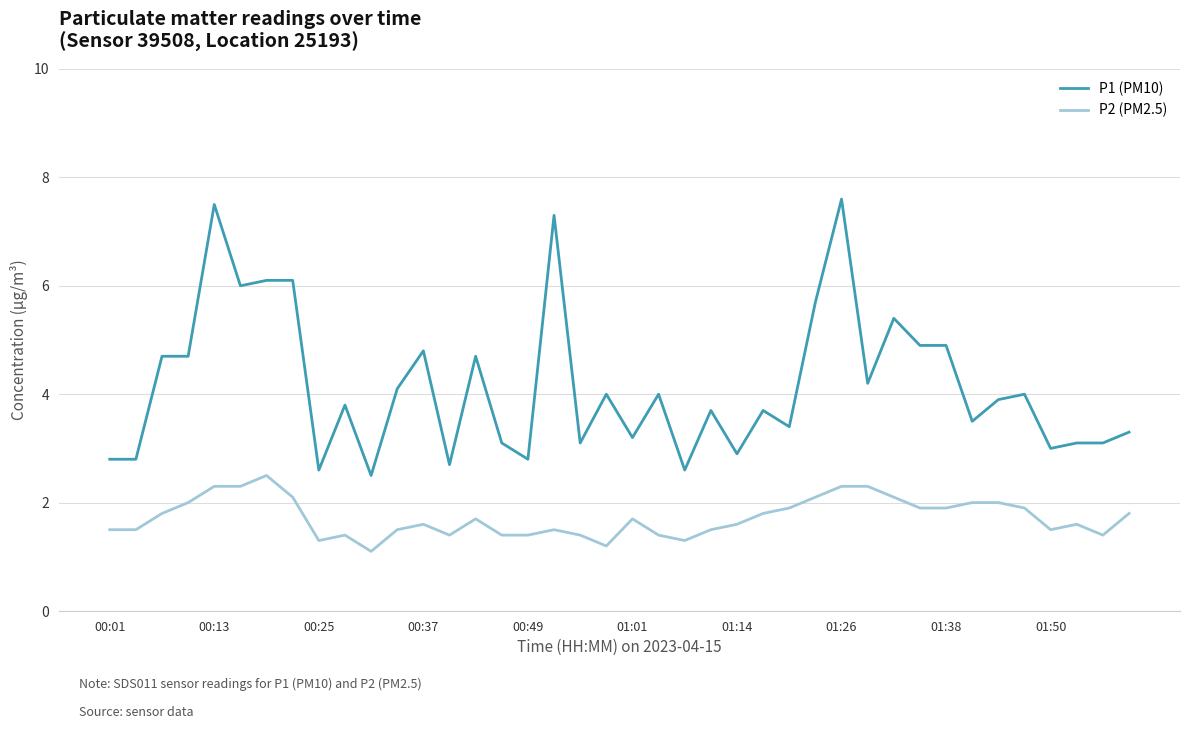

Which series has the widest spread of values?

P1 (PM10)